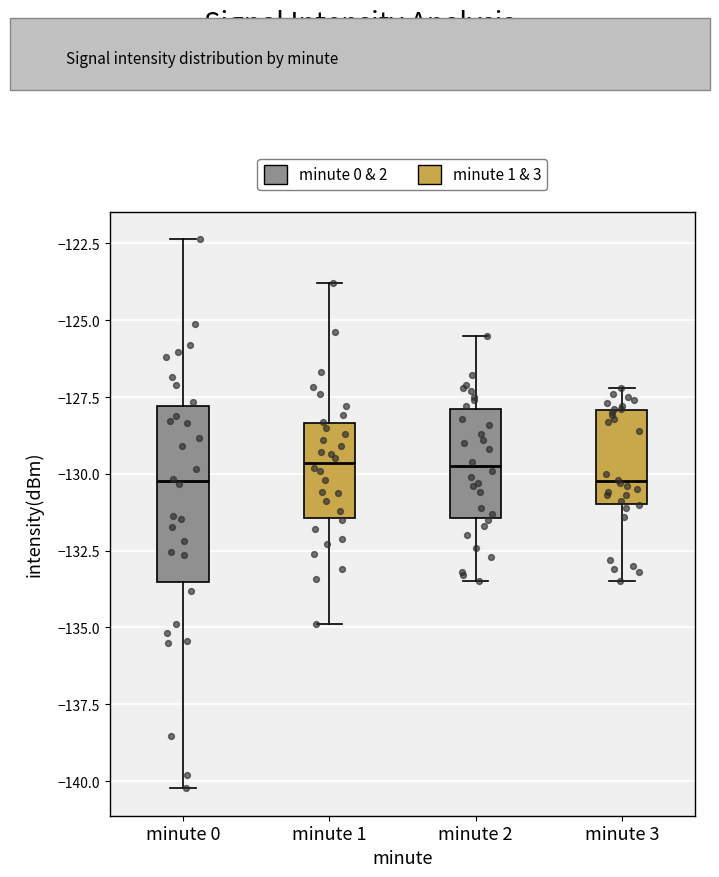

Reading left to right, read every box against the y-axis: the position of its median line, the range the box covers, and the ends of its whiskers. The values are not printed on the chart, so give them approximately, as read against the axis.

minute 0: median -130.0, box -133.5 to -128.0, whiskers -140.0 to -122.5
minute 1: median -129.5, box -131.5 to -128.5, whiskers -135.0 to -124.0
minute 2: median -129.5, box -131.5 to -128.0, whiskers -133.5 to -125.5
minute 3: median -130.0, box -131.0 to -128.0, whiskers -133.5 to -127.0